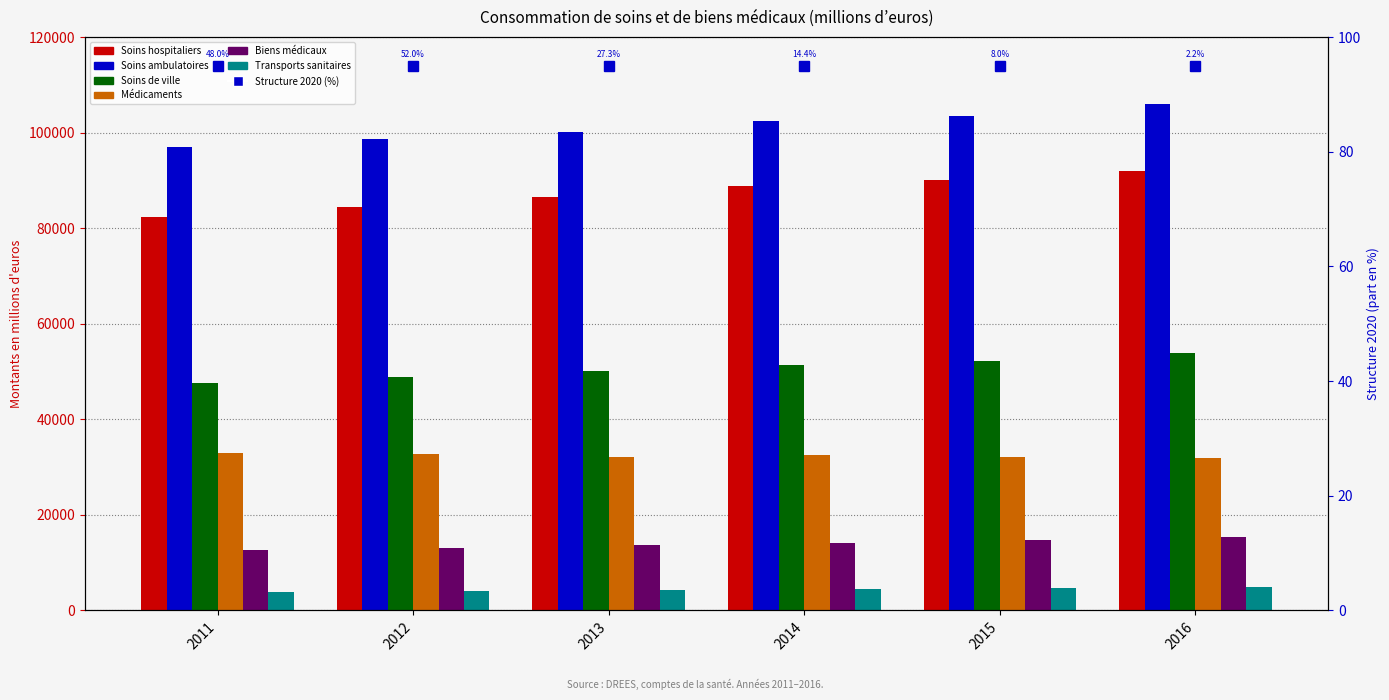

How many bars are there in total?

36